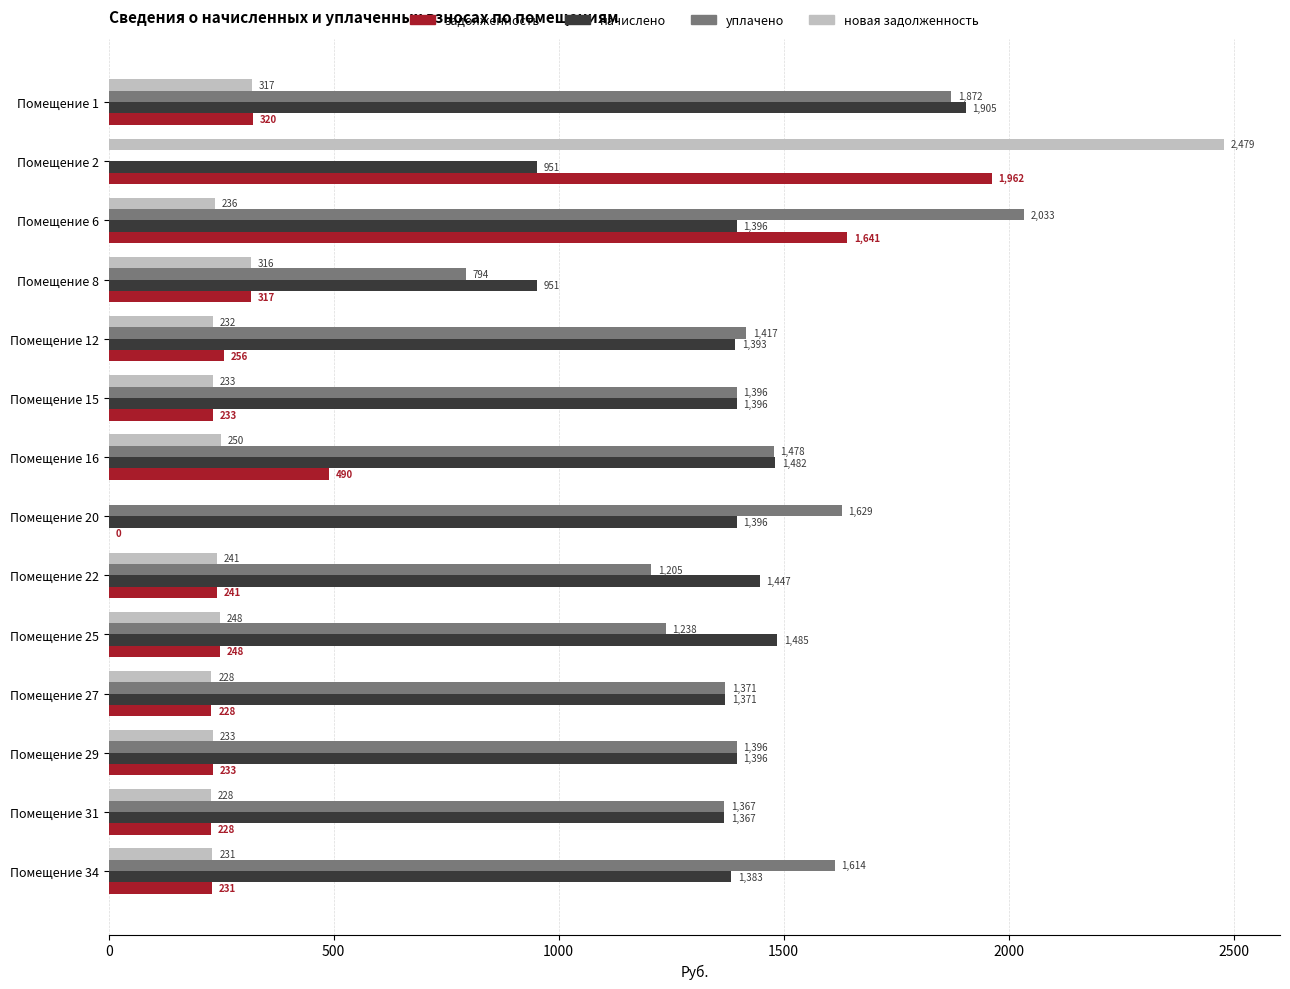

The value of уплачено at Помещение 1 is 1871.7. True or false?

True